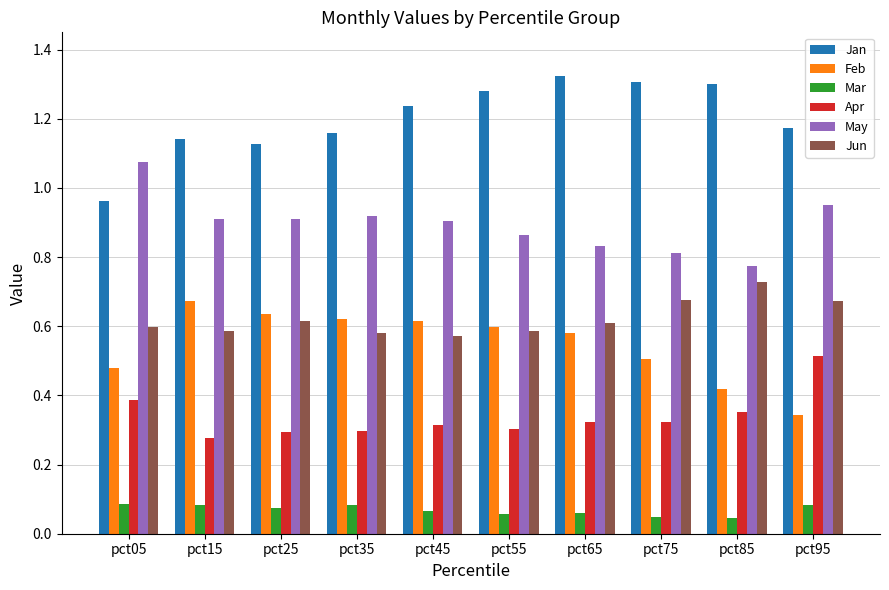

True or false: Jun has a value of 1.0 at pct65.

False